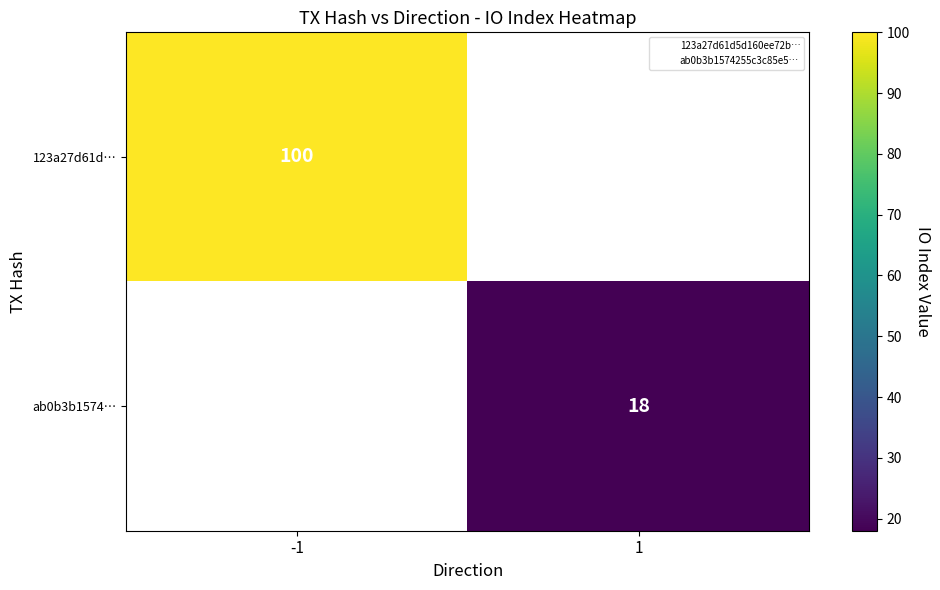

Is the value of 123a27d61d… at -1 greater than the value of ab0b3b1574… at 1?

Yes